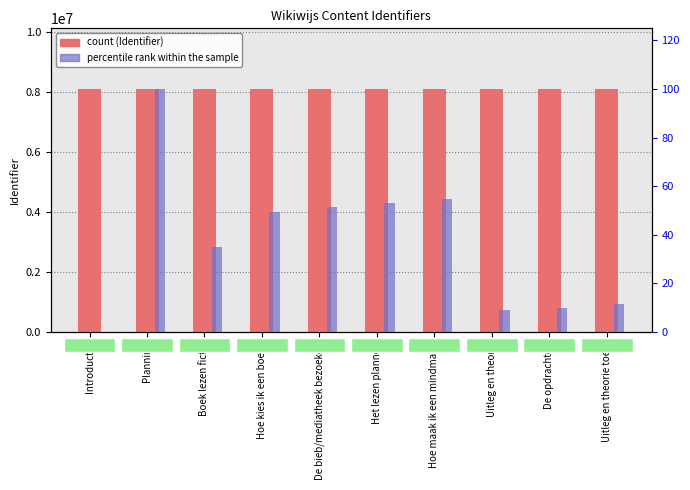

How many values in the percentile rank within the sample series exceed 49?

5